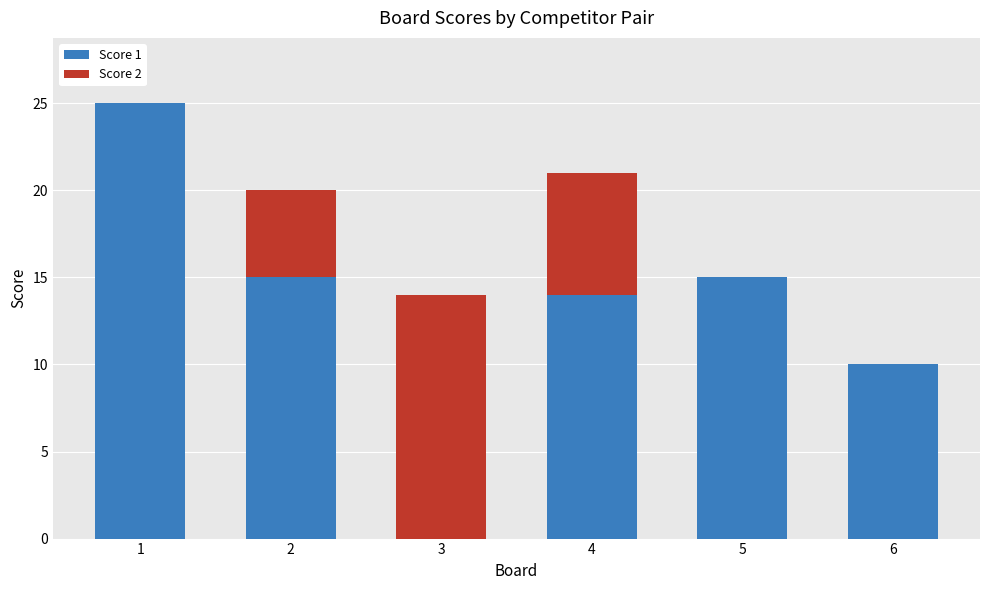

Is it true that Score 1 equals 15 at 5?

True